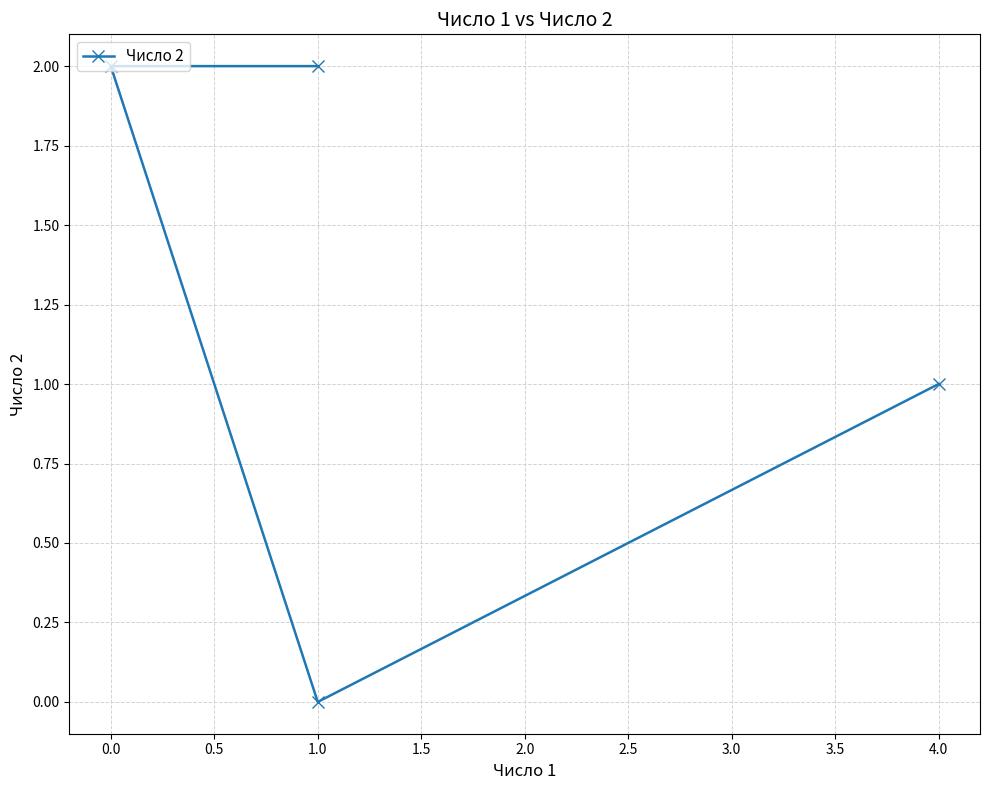

What position from the left is 0.0?

2